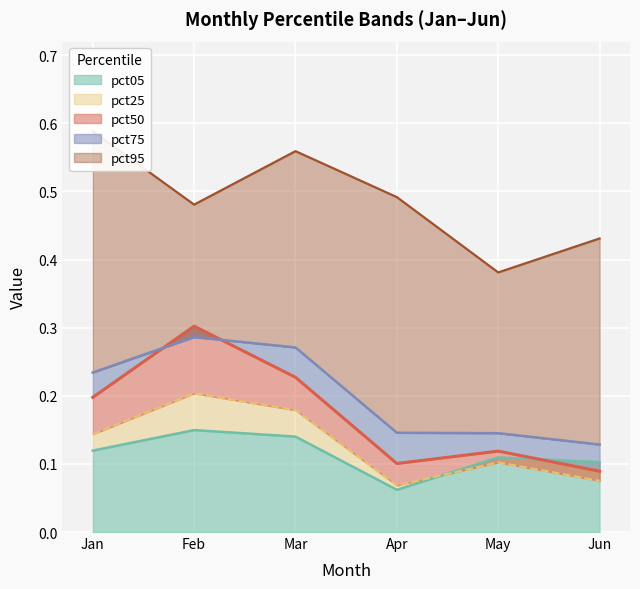

True or false: pct50 has more than 1 points higher than both neighbors.

True